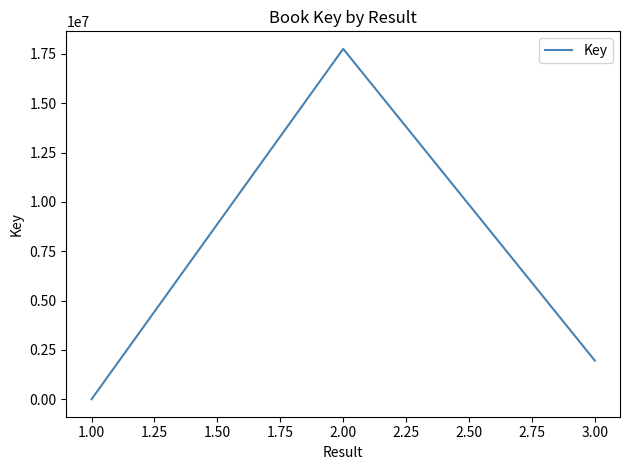

At which category does the chart reach its peak across all series?

2.00